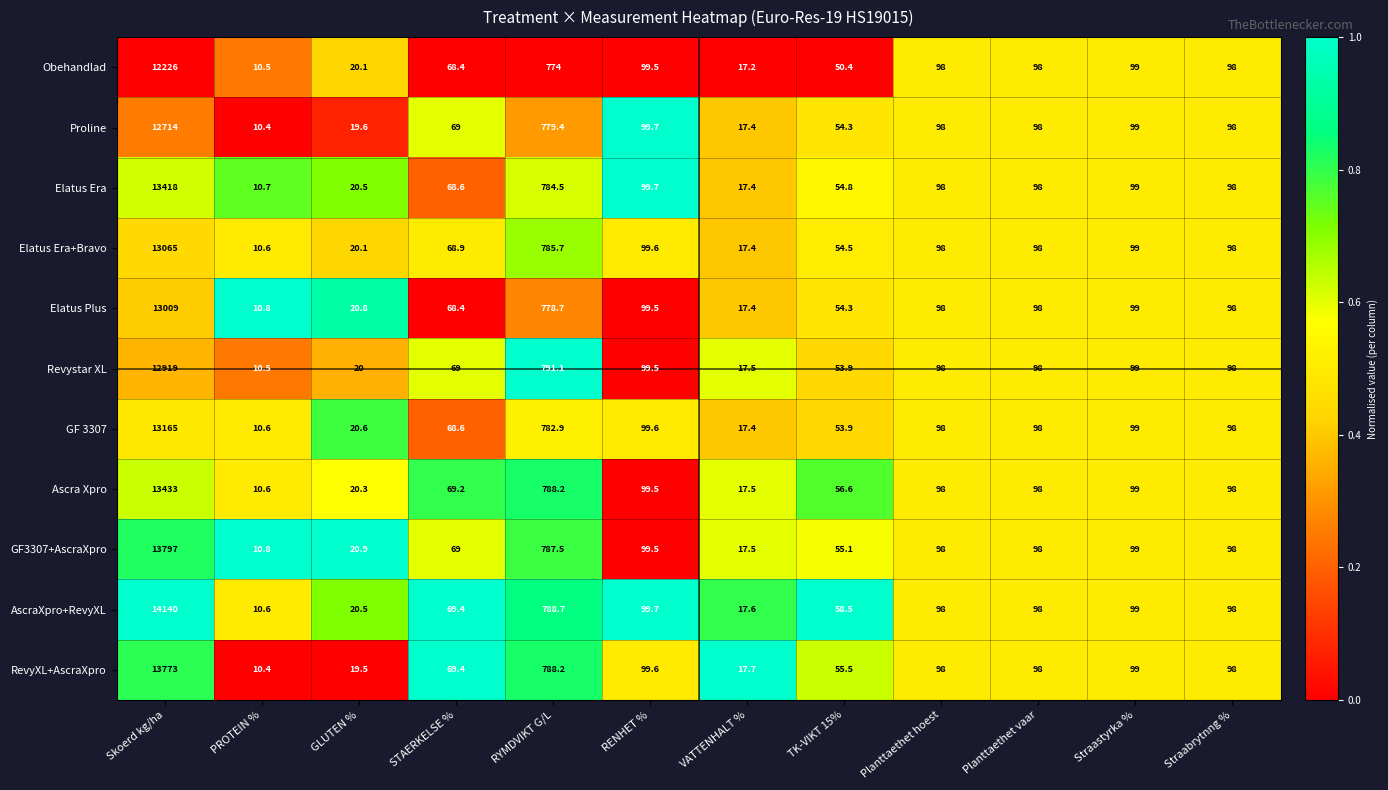

What is the total value across all series at RENHET %?

1095.4